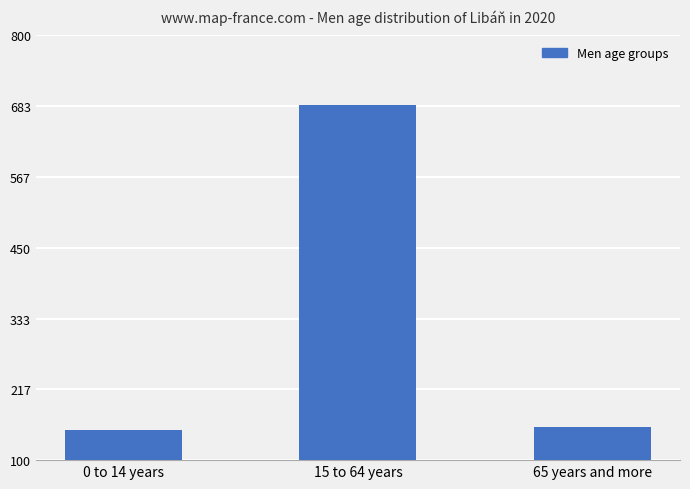

What is the difference between the values at 65 years and more and 15 to 64 years?

530